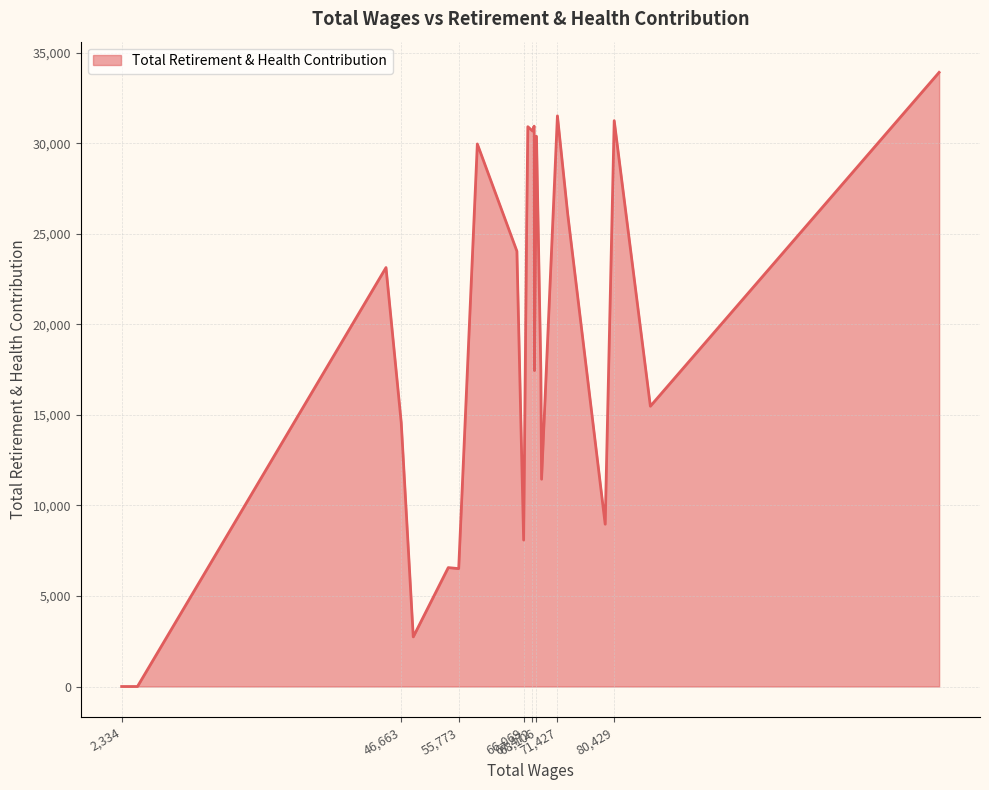

What is the difference between the maximum and minimum values?

33908